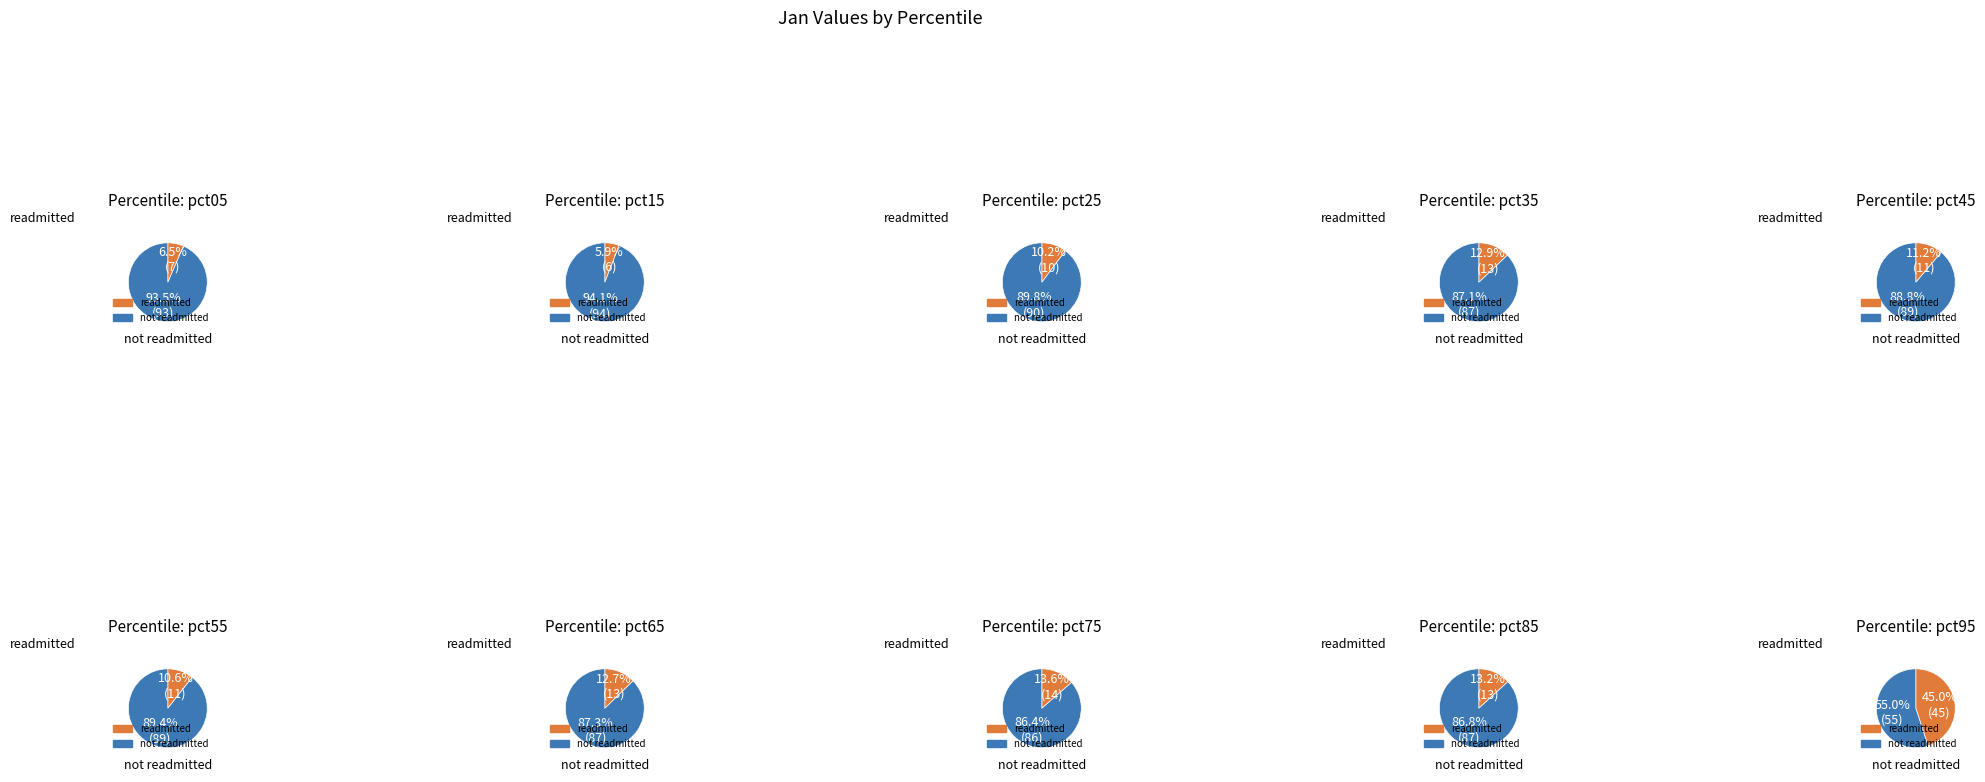

True or false: pct85 accounts for 2% of the total.

False